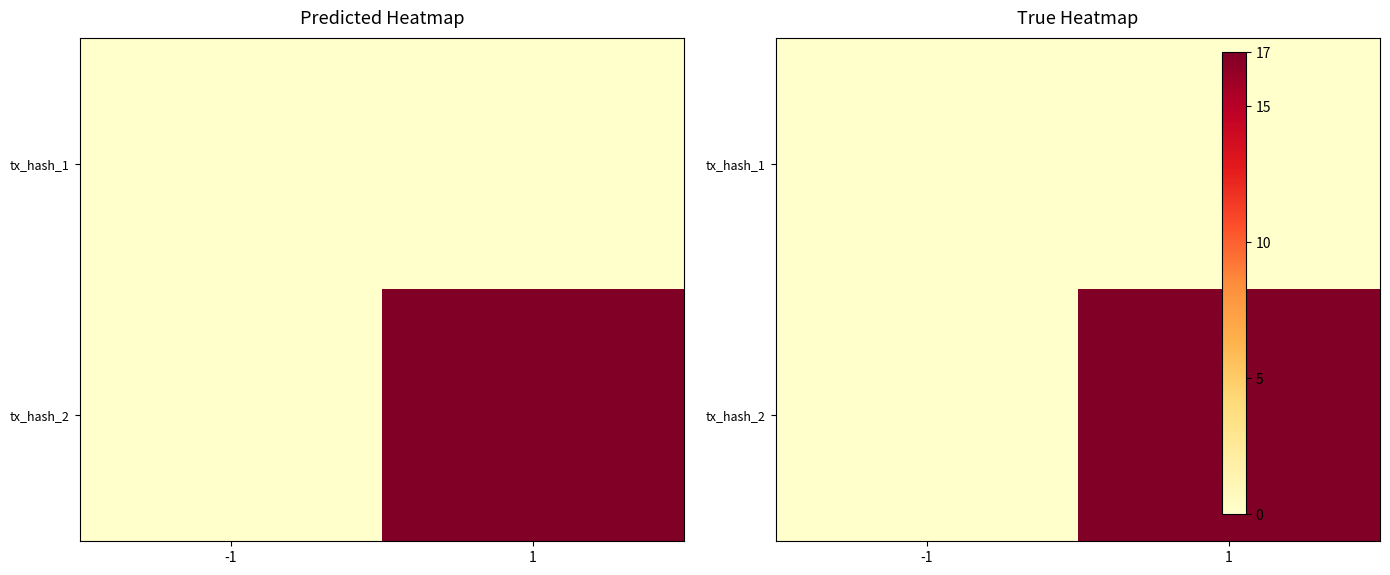

Rank the categories by tx_hash_1 value from lowest to highest.

-1, 1